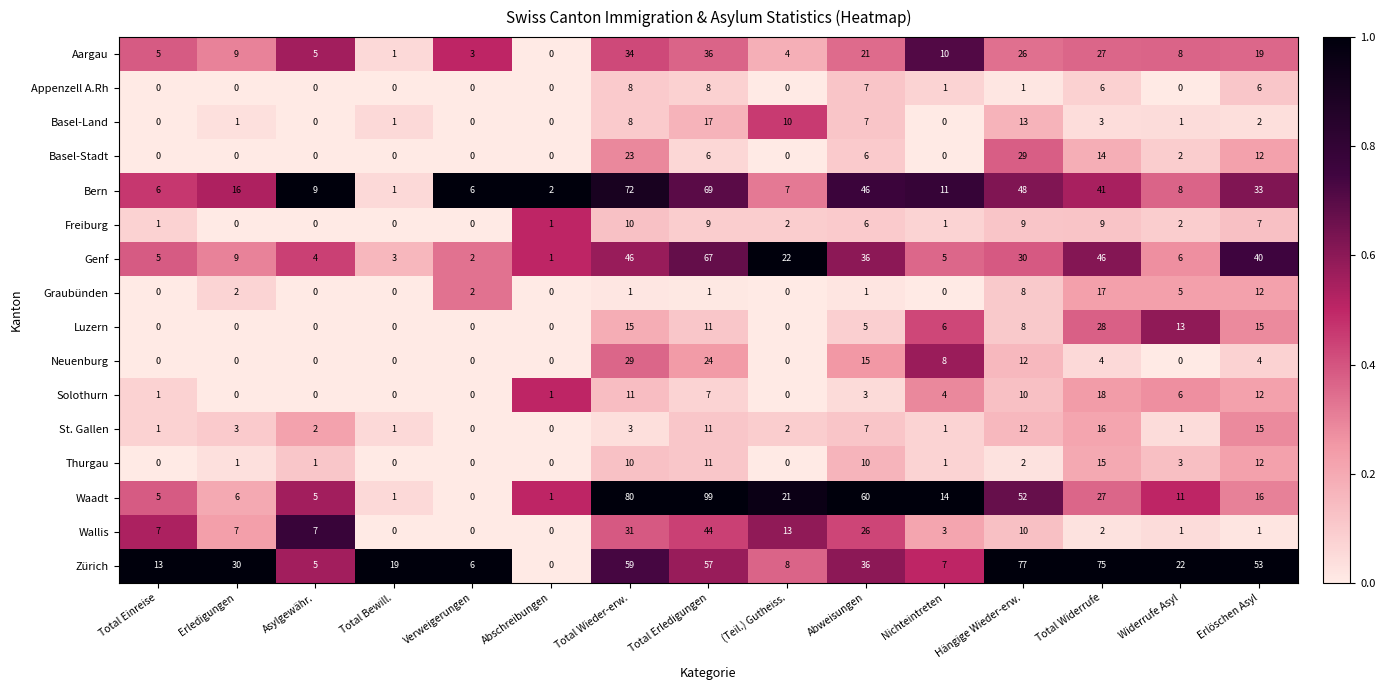

What is the maximum value for Appenzell A.Rh?

8